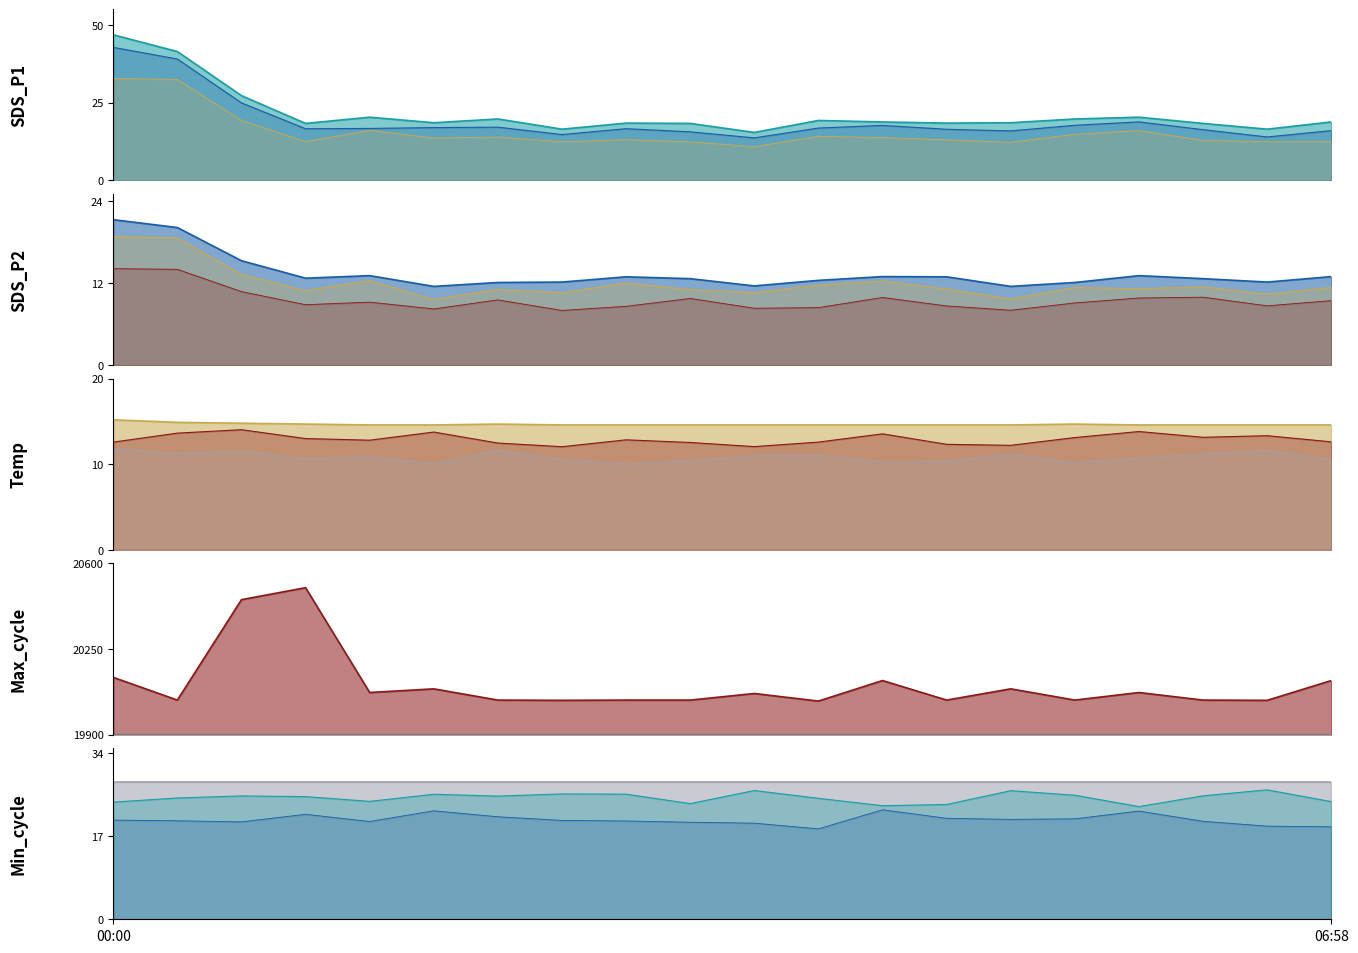

Which label corresponds to the smallest value in the chart?

01:50